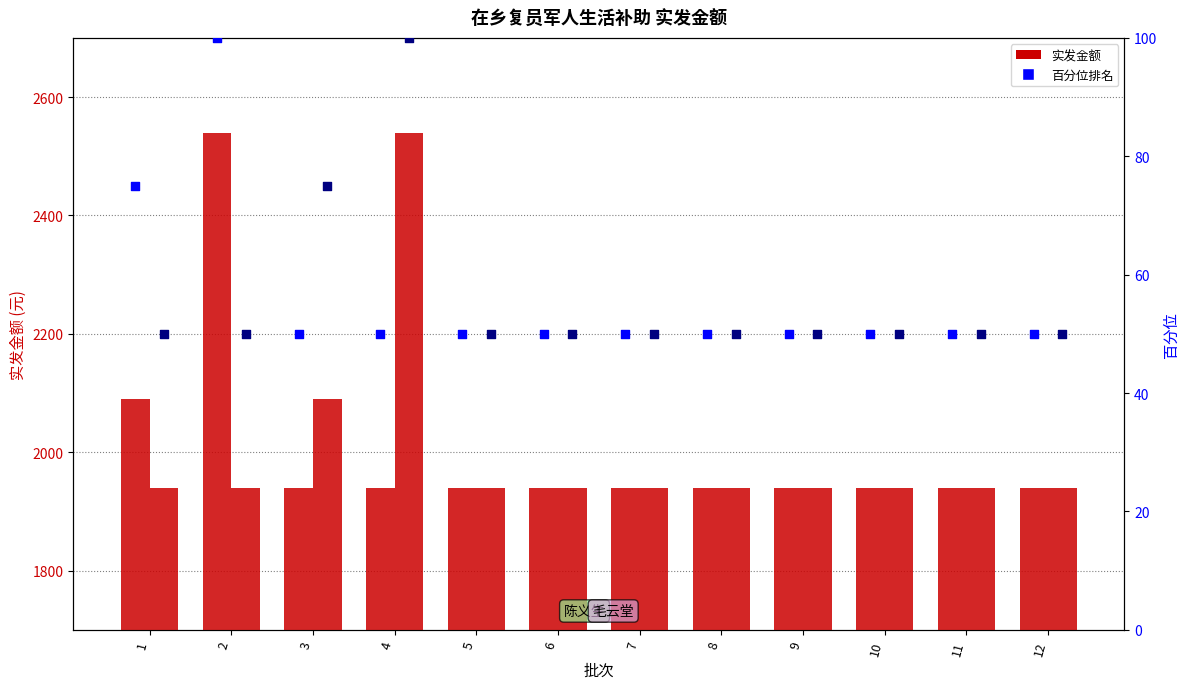

Which series has the largest total across all categories?

陈义生